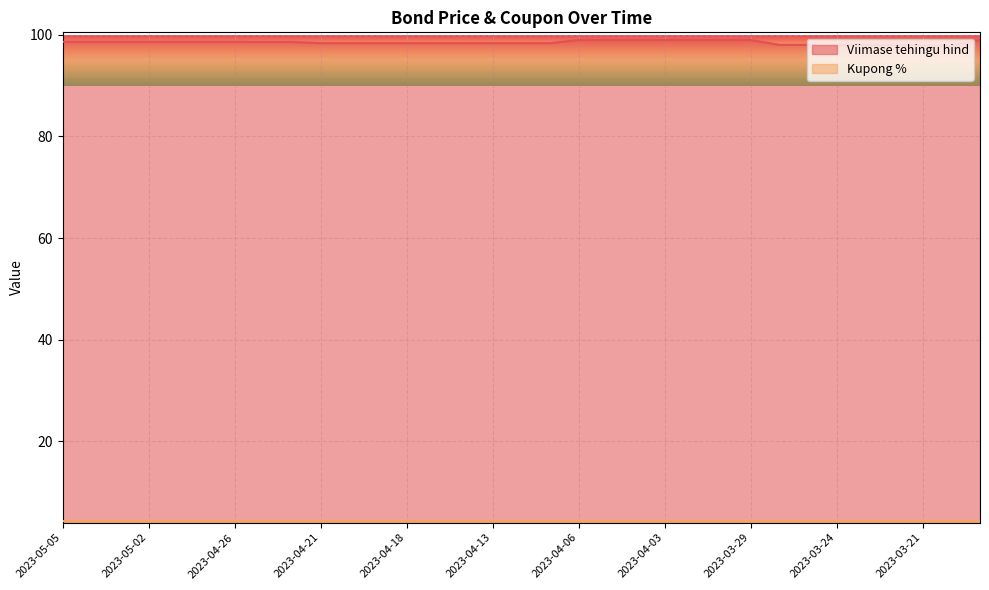

What is the sum of all values?

3251.0